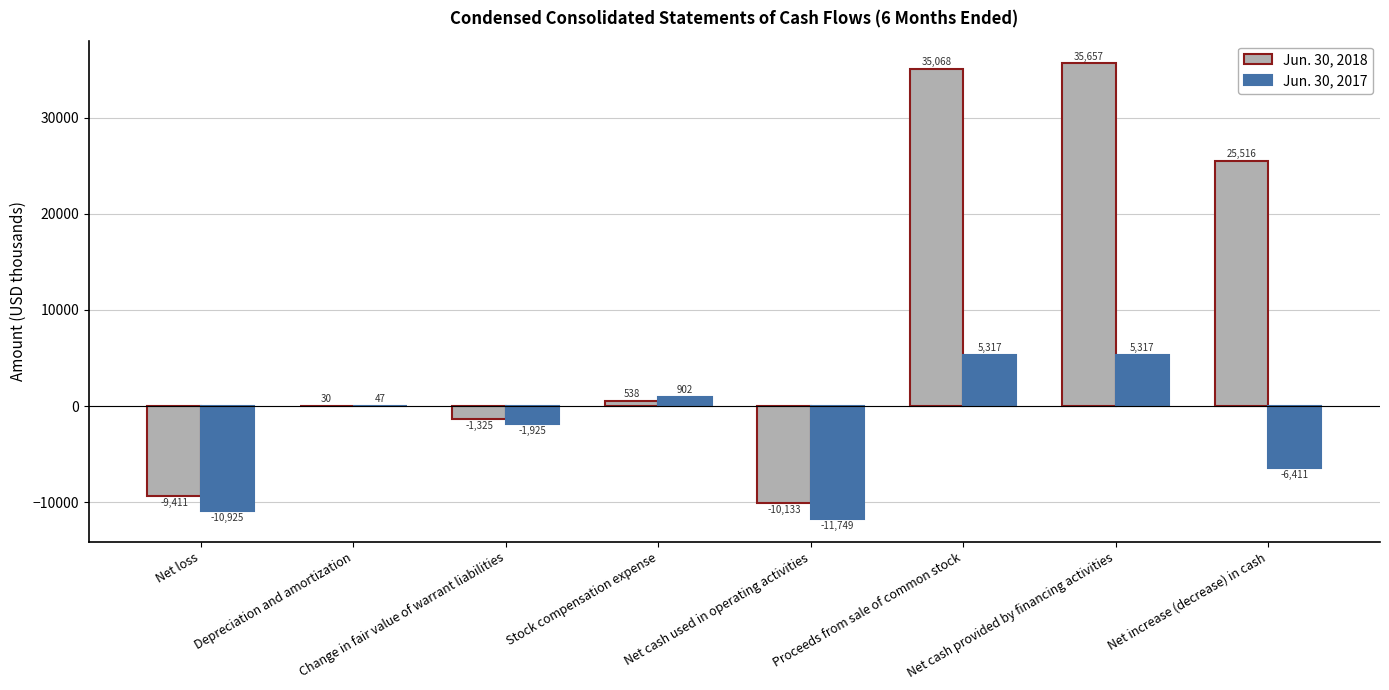

What is the sum of the Jun. 30, 2017 values at Change in fair value of warrant liabilities and Depreciation and amortization?

-1878